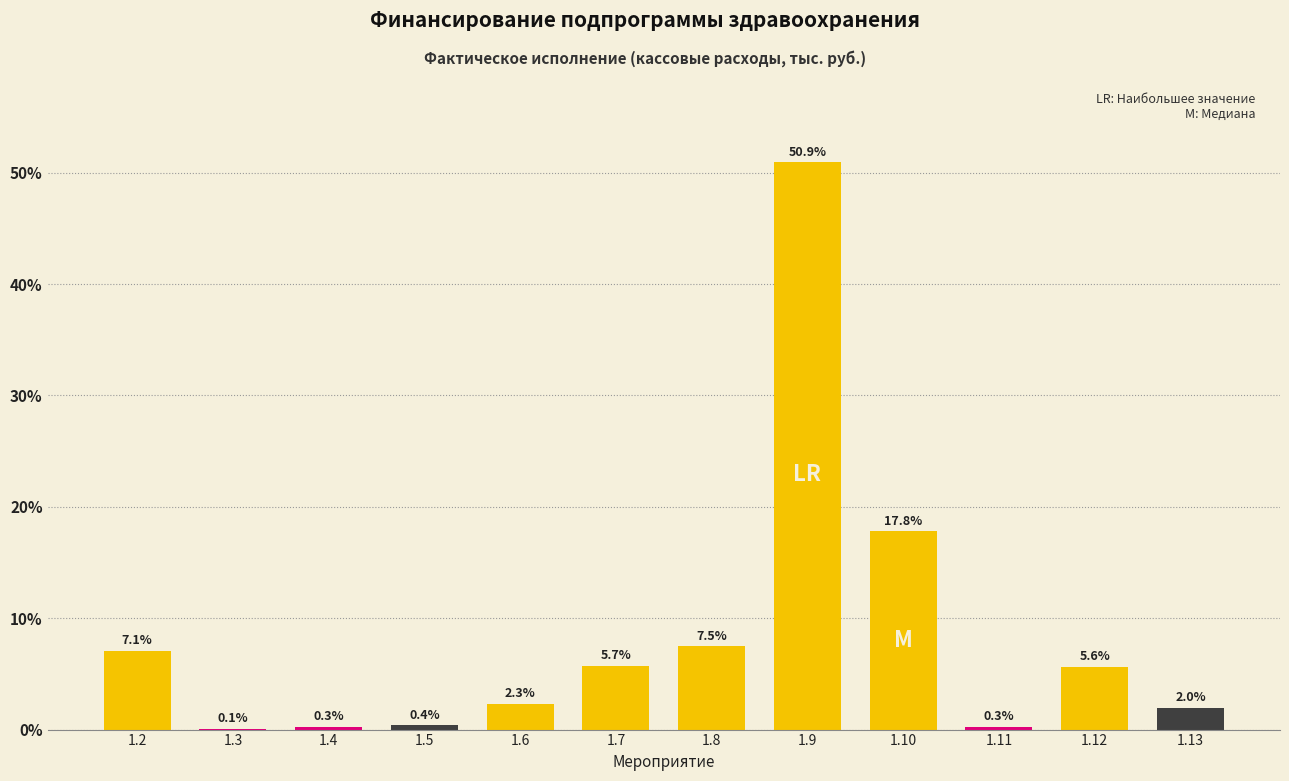

Reading left to right, transcribe all the data shown in this chart.

1.2=7.1	1.3=0.1	1.4=0.3	1.5=0.4	1.6=2.3	1.7=5.7	1.8=7.5	1.9=50.9	1.10=17.8	1.11=0.3	1.12=5.6	1.13=2.0